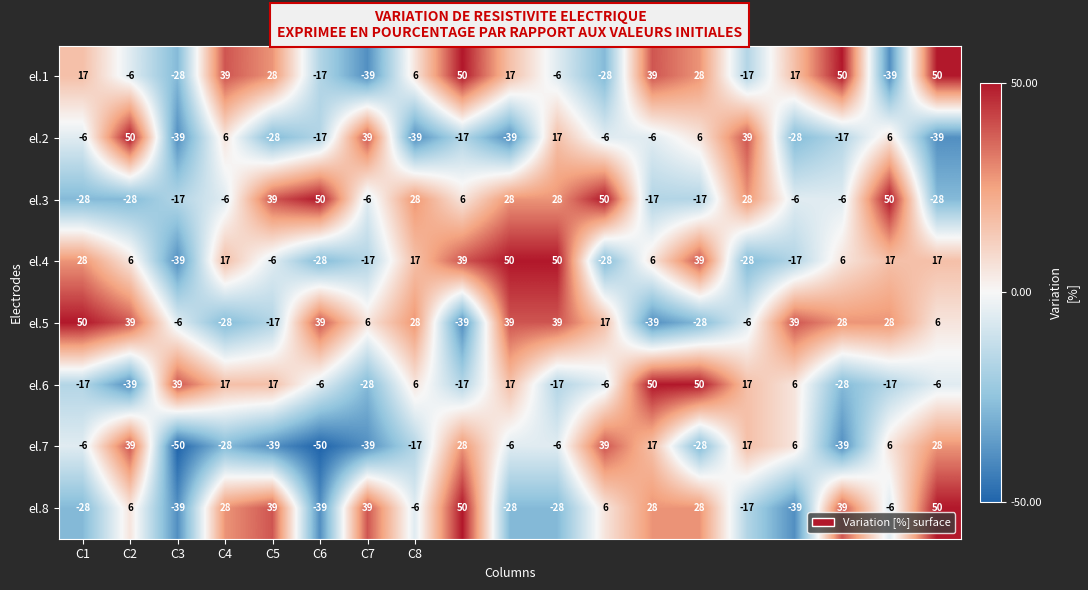

Count the el.5 values in the range -17 to 39.

14